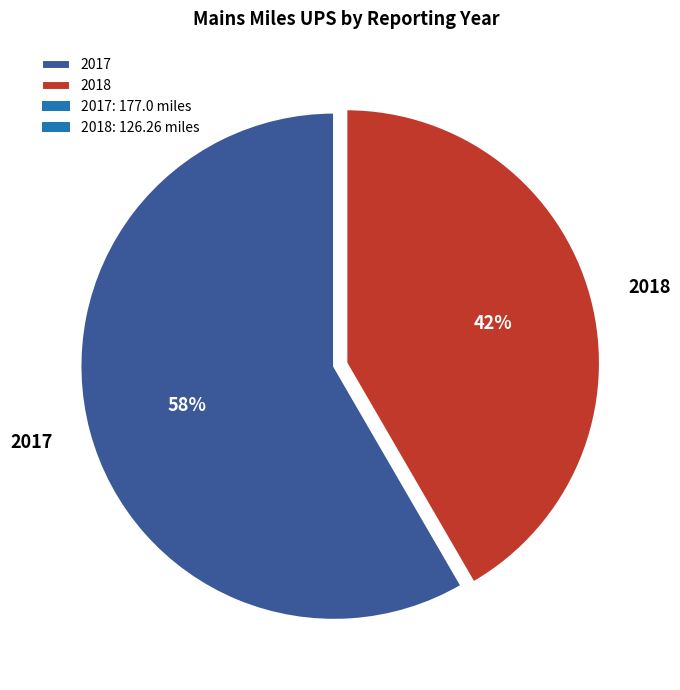

Which slice represents more than half of the pie?

2017